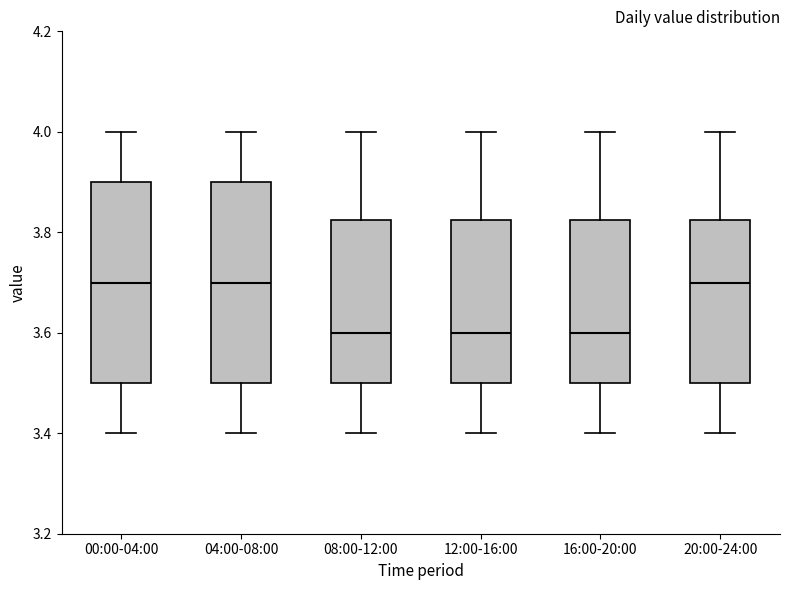

Where does the upper whisker of the box for 20:00-24:00 end on the y-axis? The values are not printed on the chart, so give them approximately, as read against the axis.

4.00